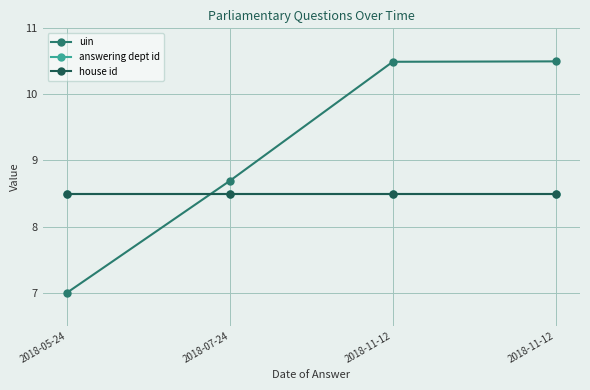

Reading left to right, what are all the values shown in this chart?

uin: 2018-05-24=7.0	2018-07-24=8.7	2018-11-12=10.5	2018-11-12=10.5
answering dept id: 2018-05-24=8.5	2018-07-24=8.5	2018-11-12=8.5	2018-11-12=8.5
house id: 2018-05-24=8.5	2018-07-24=8.5	2018-11-12=8.5	2018-11-12=8.5